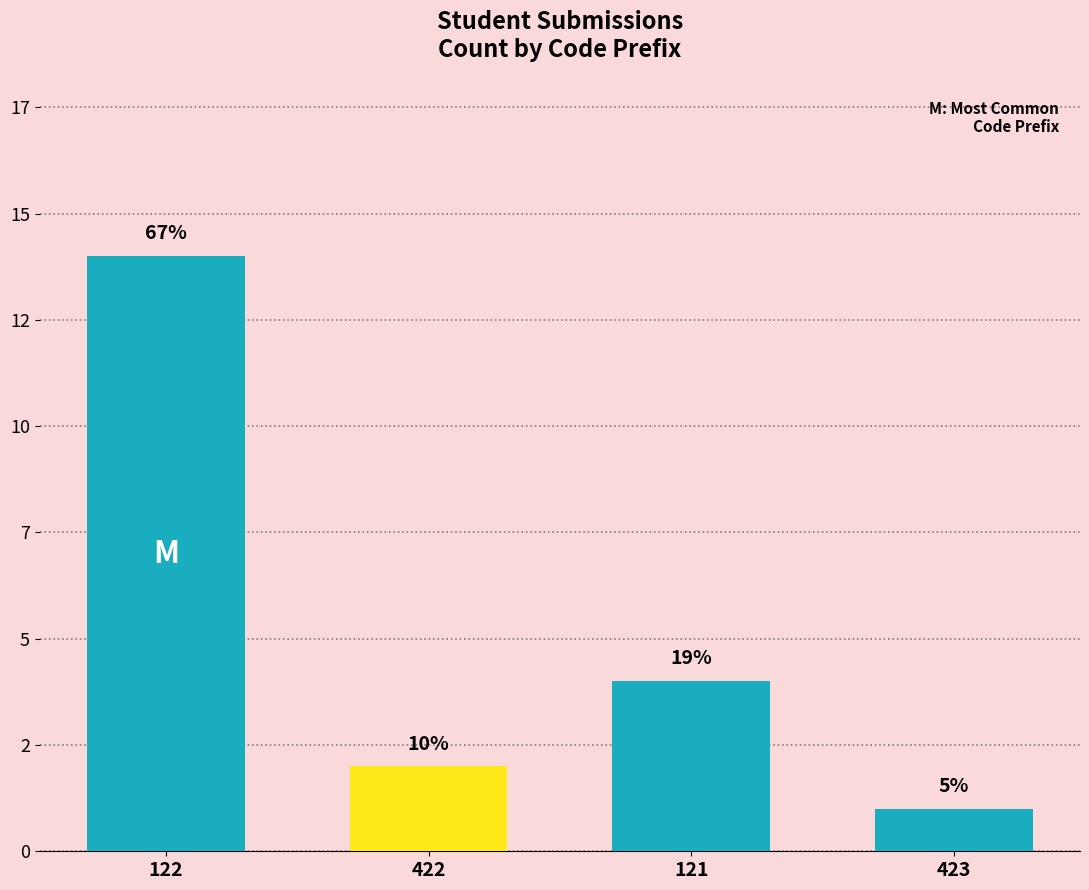

Does the chart contain any negative values?

No